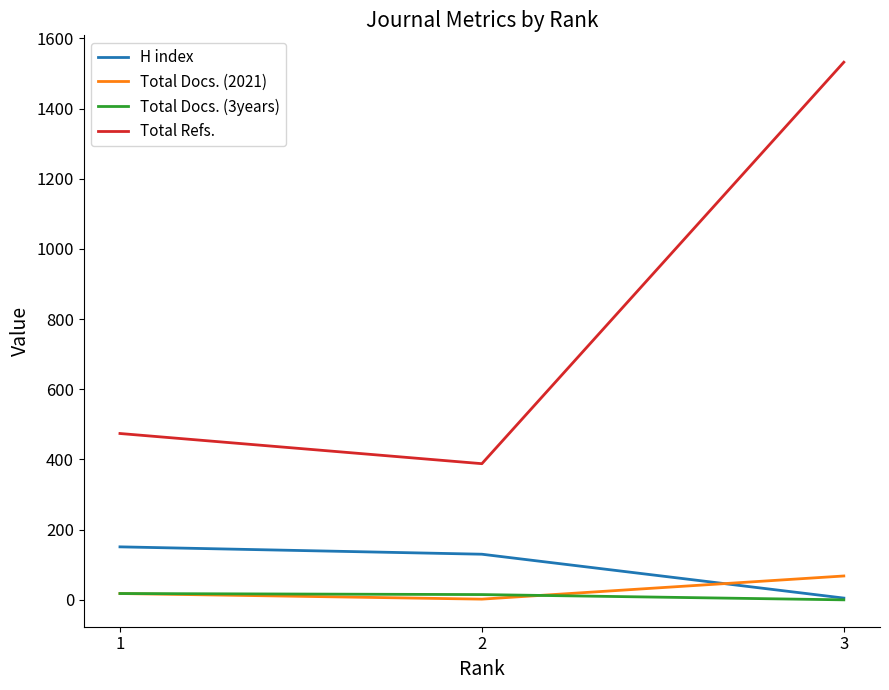

Does the chart have visible grid lines?

No